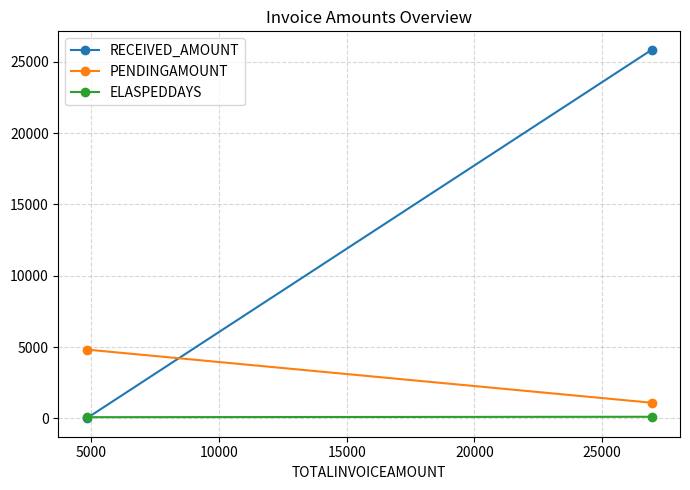

How many series are shown in this chart?

3